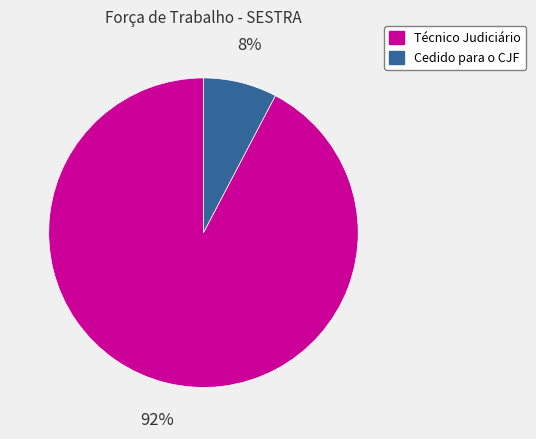

To the nearest percent, what is the average slice percentage?

50%